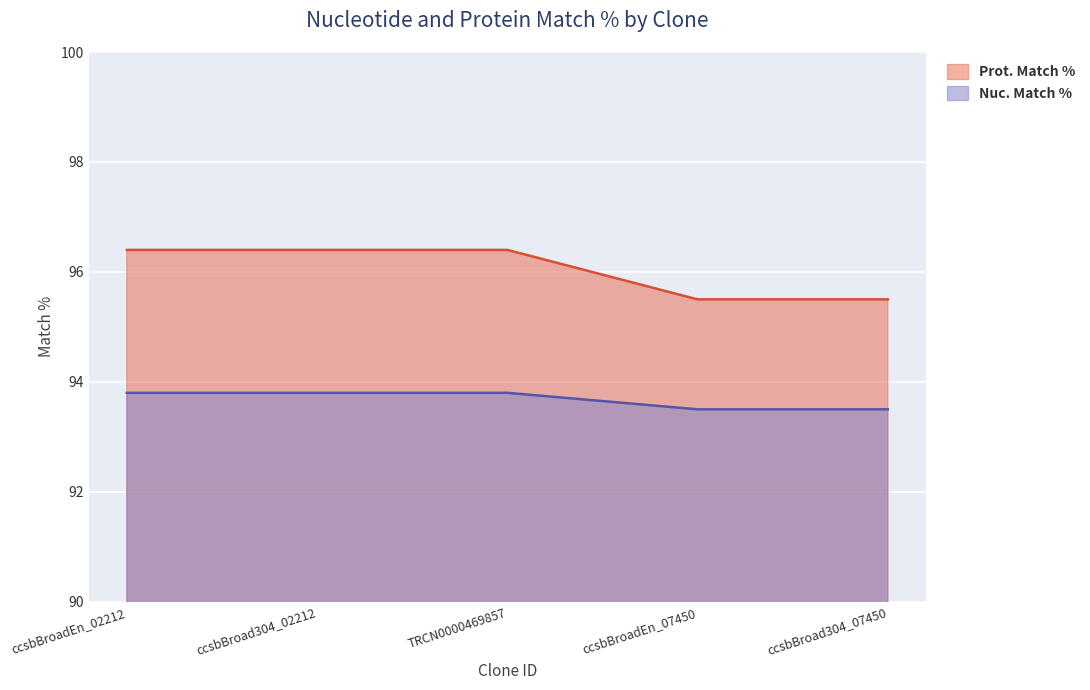

How many Nuc. Match % values are between 93 and 94?

5